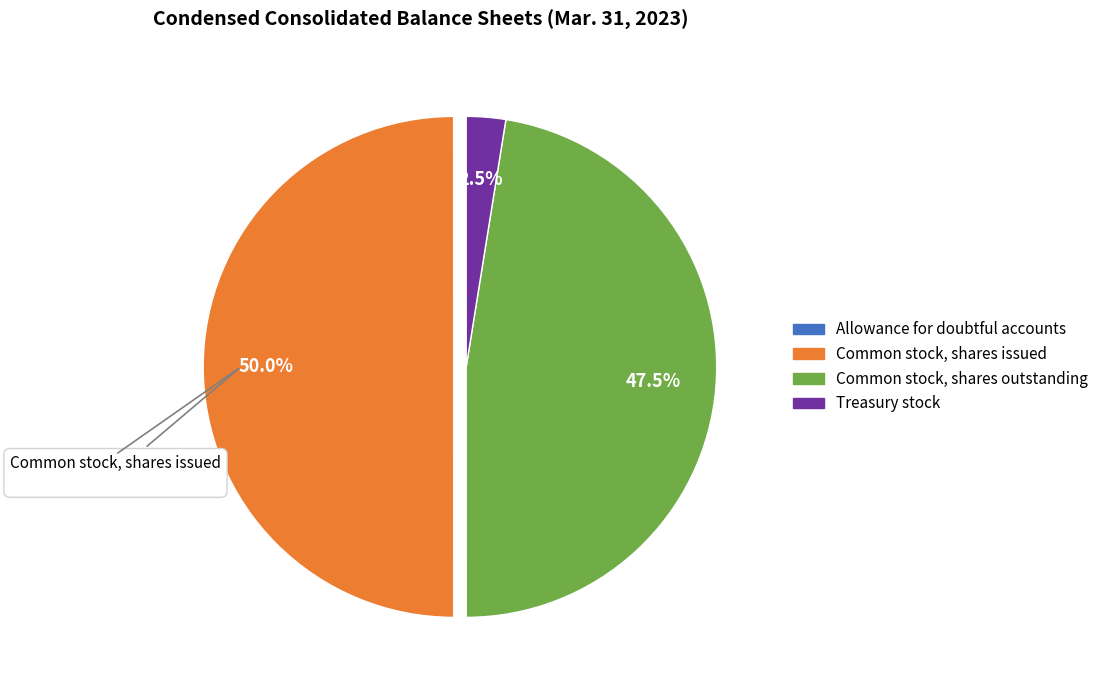

Which has a higher value, Common stock, shares issued or Treasury stock?

Common stock, shares issued